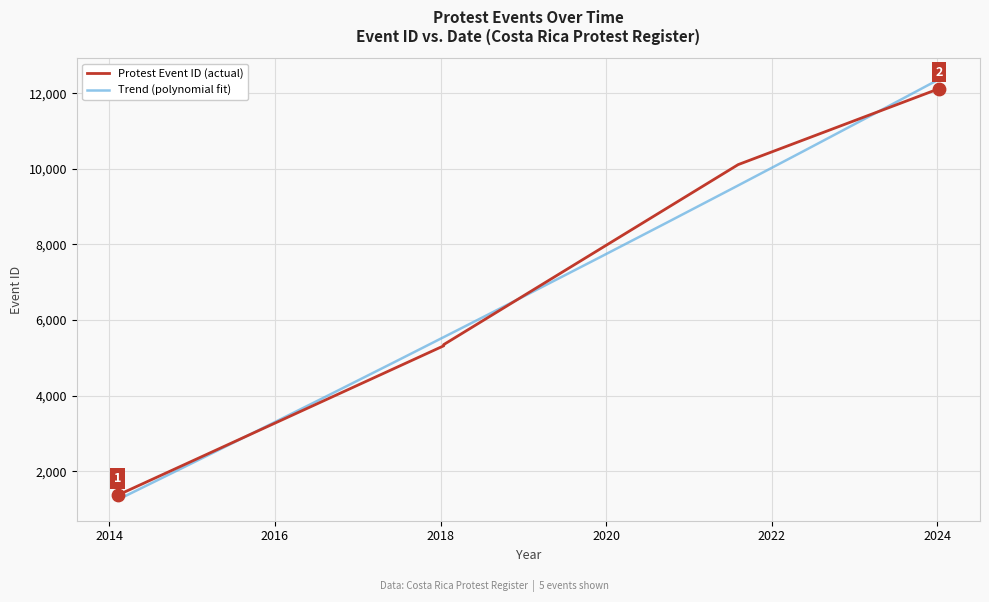

Approximately how many times larger is the value at 2021-08-06 compared to 2018-01-15?

1.9